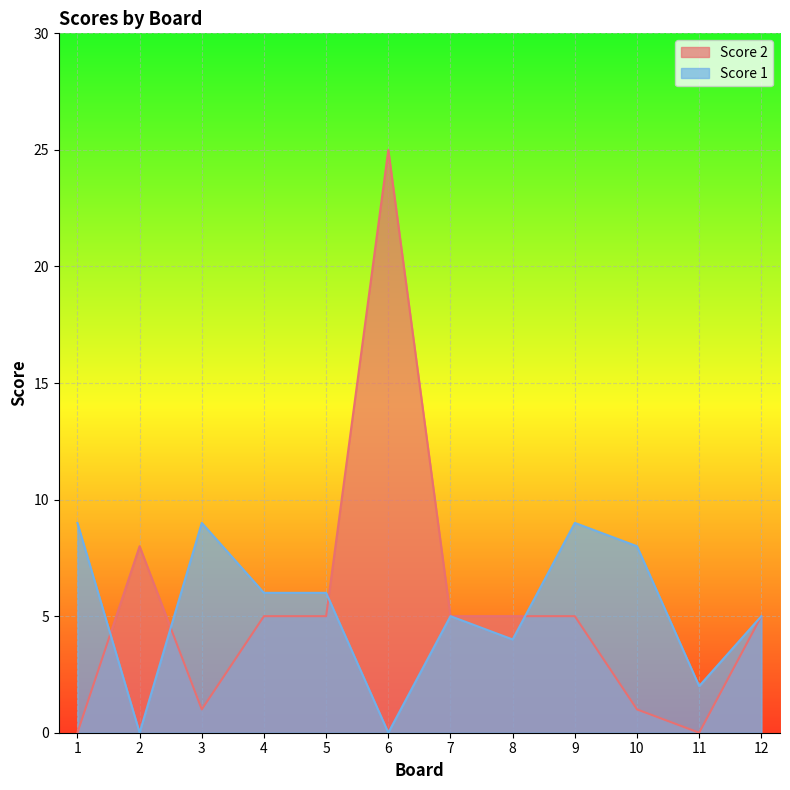

List the series in order of their peak value, highest first.

Score 2, Score 1